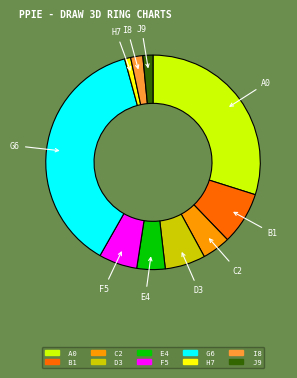

Between J9 and E4, which is larger?

E4